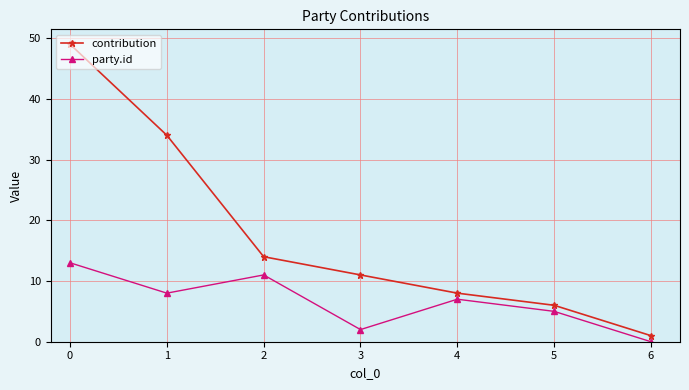

What is the sum of the contribution values at 2 and 5?

20